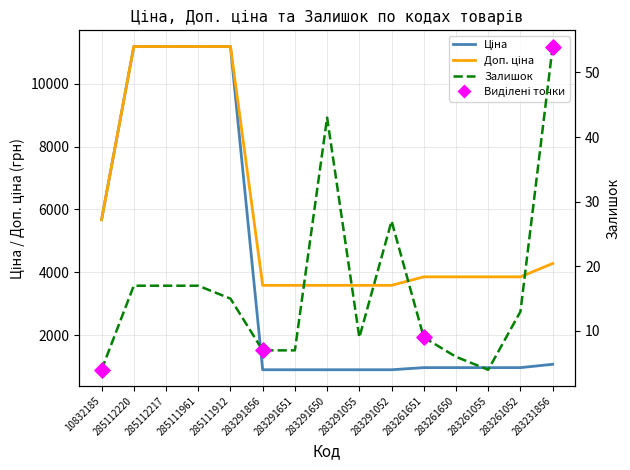

What are all the series names shown in the legend?

Ціна, Доп. ціна, Залишок